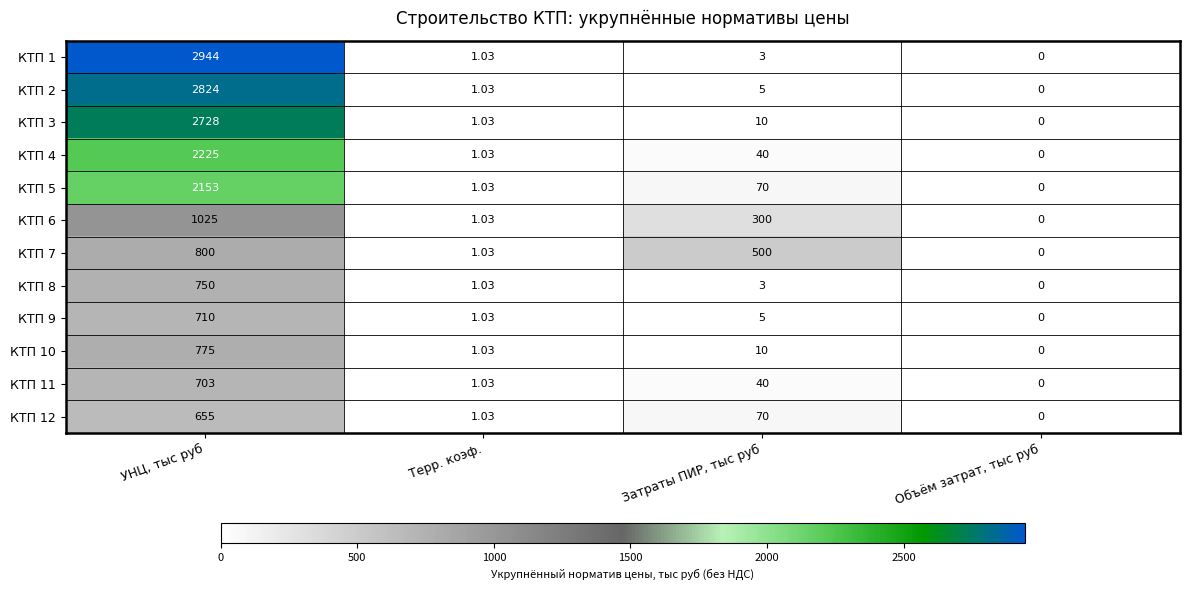

What is the maximum value shown in the chart?

2944.0